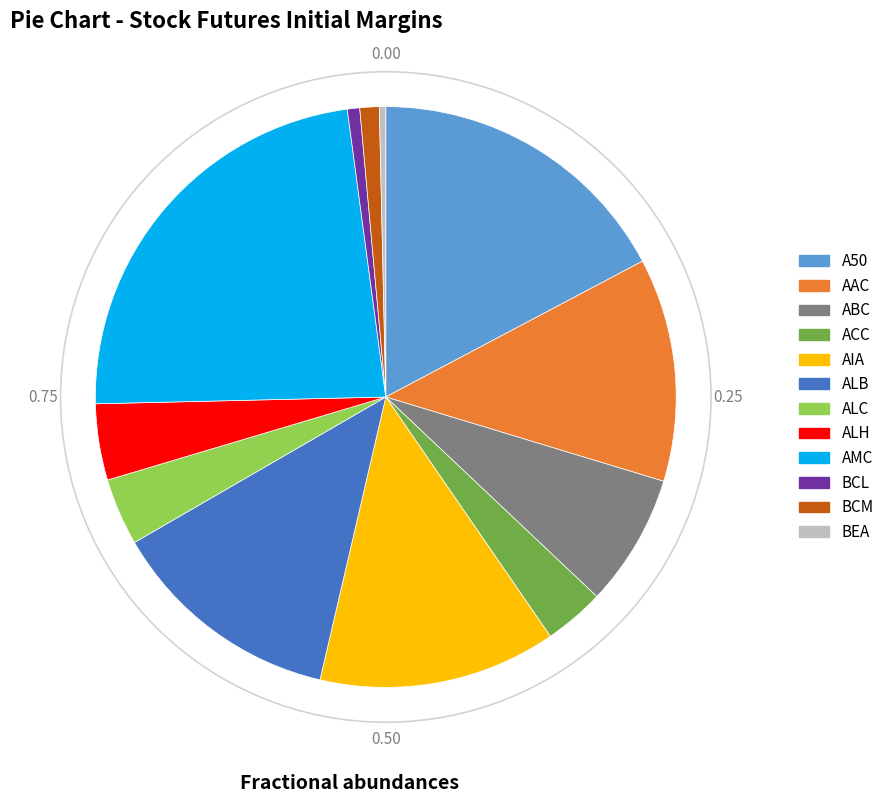

The AAC slice represents 18% of the pie. True or false?

False